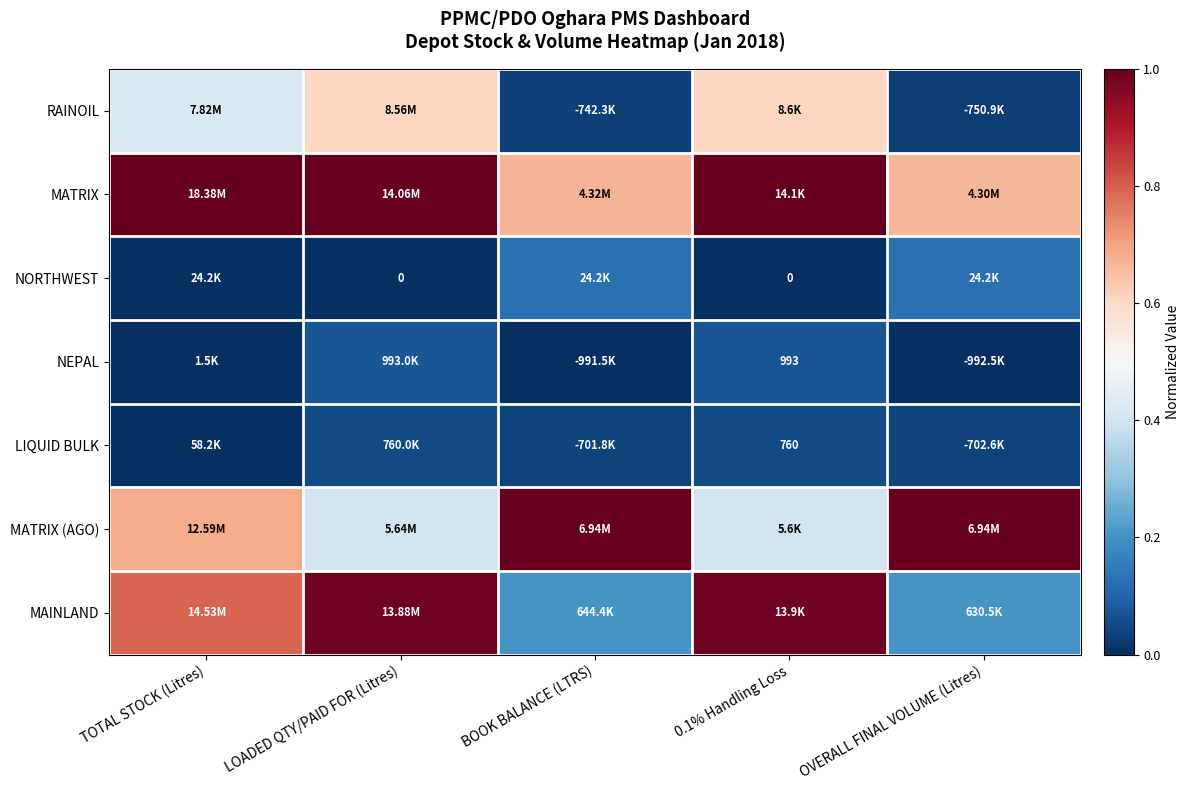

Where is NORTHWEST nearest to the value 0?

LOADED QTY/PAID FOR (Litres)